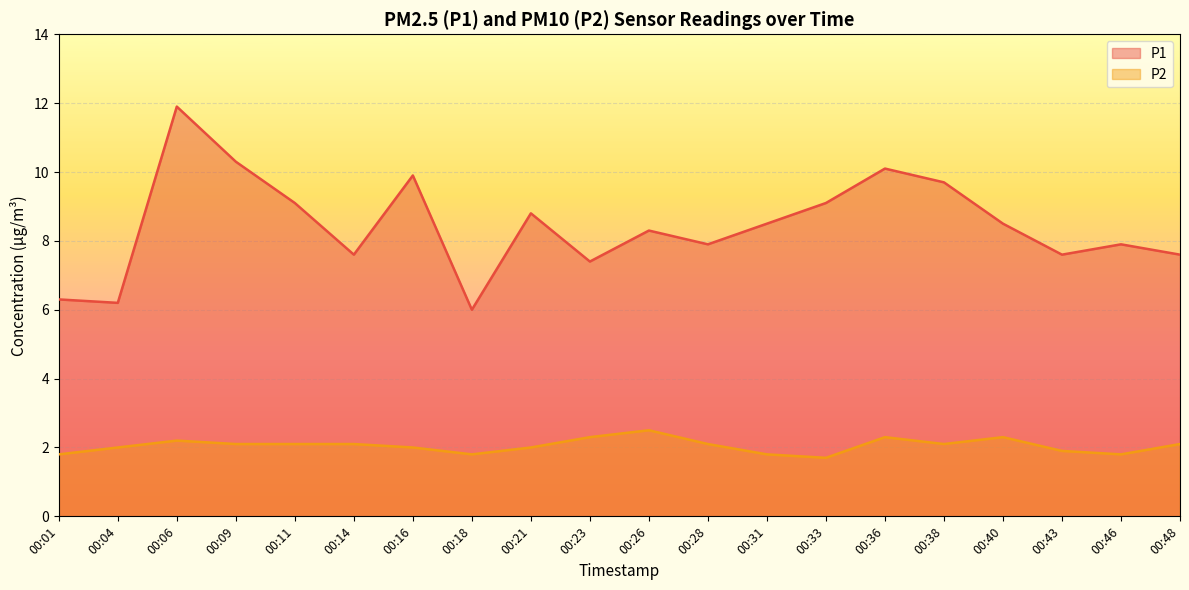

What is the greatest value displayed?

11.9